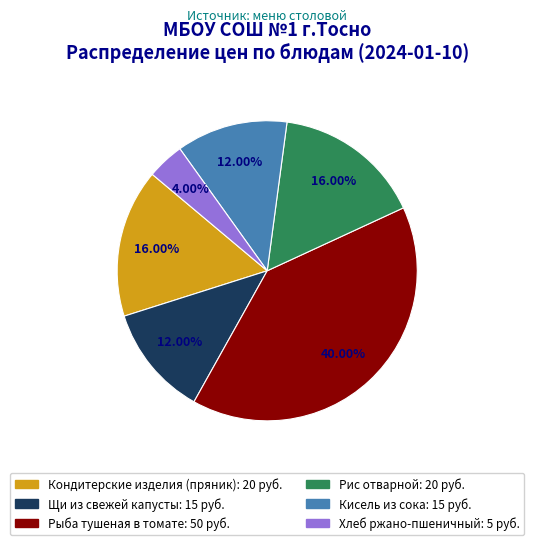

Is Кисель из сока: 15 the majority of the pie?

No